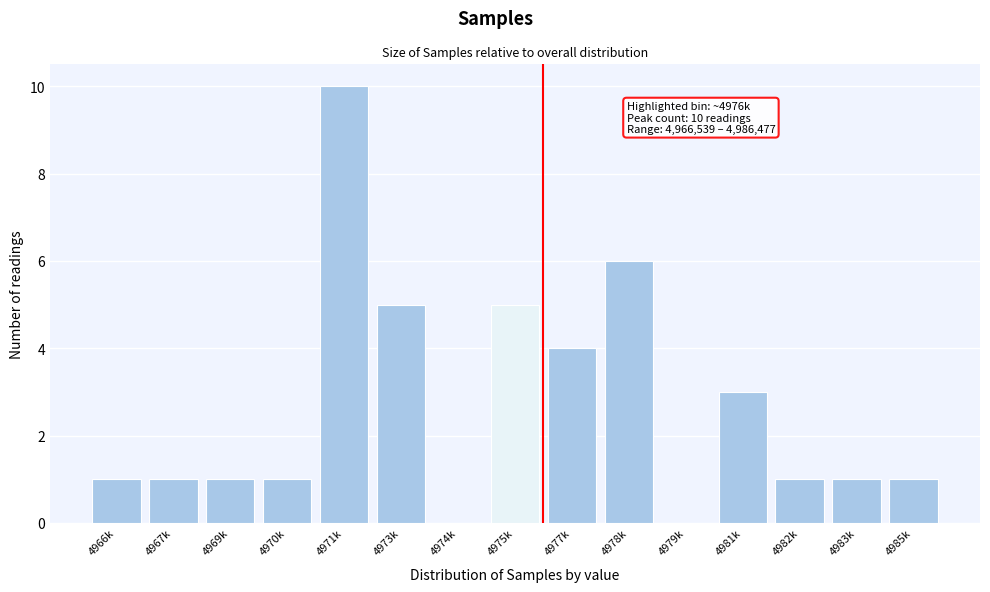

Reading left to right, transcribe all the data shown in this chart.

4966k=1	4967k=1	4969k=1	4970k=1	4971k=10	4973k=5	4974k=0	4975k=5	4977k=4	4978k=6	4979k=0	4981k=3	4982k=1	4983k=1	4985k=1